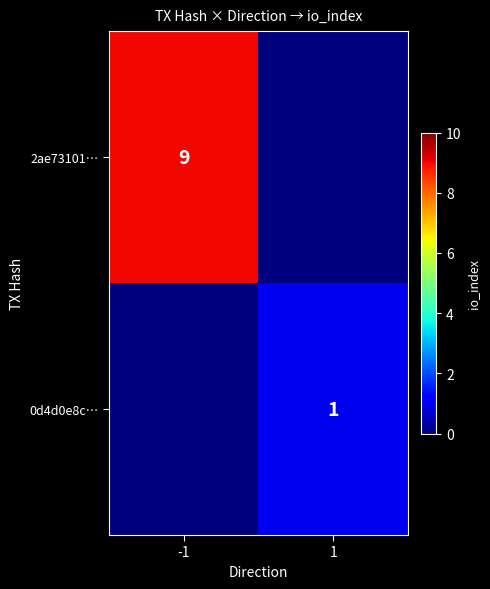

At which category is the sum across all series the highest?

-1